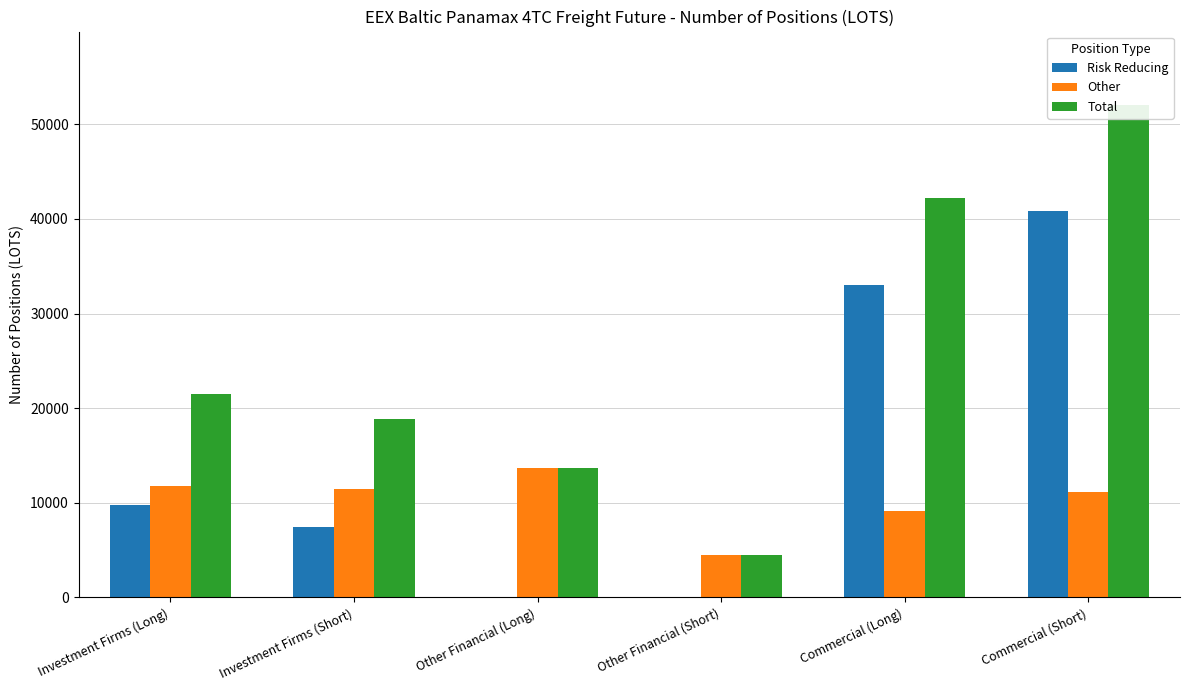

At how many categories does at least one series exceed 27626?

2